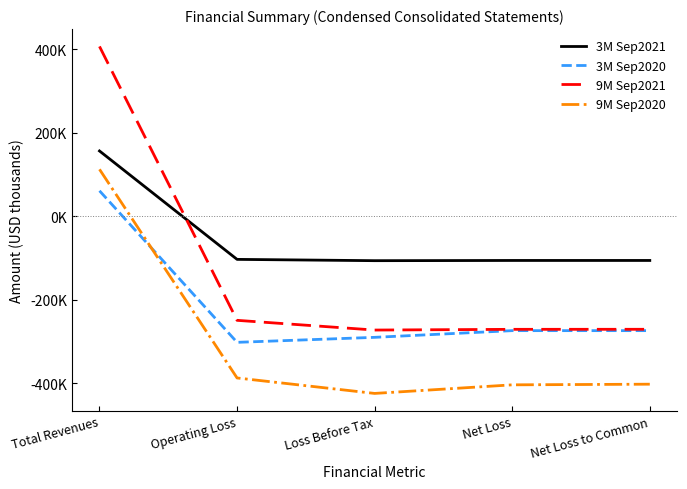

Reading left to right, list all the values displayed in this chart.

3M Sep2021: Total Revenues=156690	Operating Loss=-103258	Loss Before Tax=-106380	Net Loss=-105865	Net Loss to Common=-105851
3M Sep2020: Total Revenues=61202	Operating Loss=-302164	Loss Before Tax=-290188	Net Loss=-274117	Net Loss to Common=-274117
9M Sep2021: Total Revenues=407294	Operating Loss=-249406	Loss Before Tax=-272714	Net Loss=-270981	Net Loss to Common=-270876
9M Sep2020: Total Revenues=112669	Operating Loss=-387580	Loss Before Tax=-424653	Net Loss=-404064	Net Loss to Common=-402509